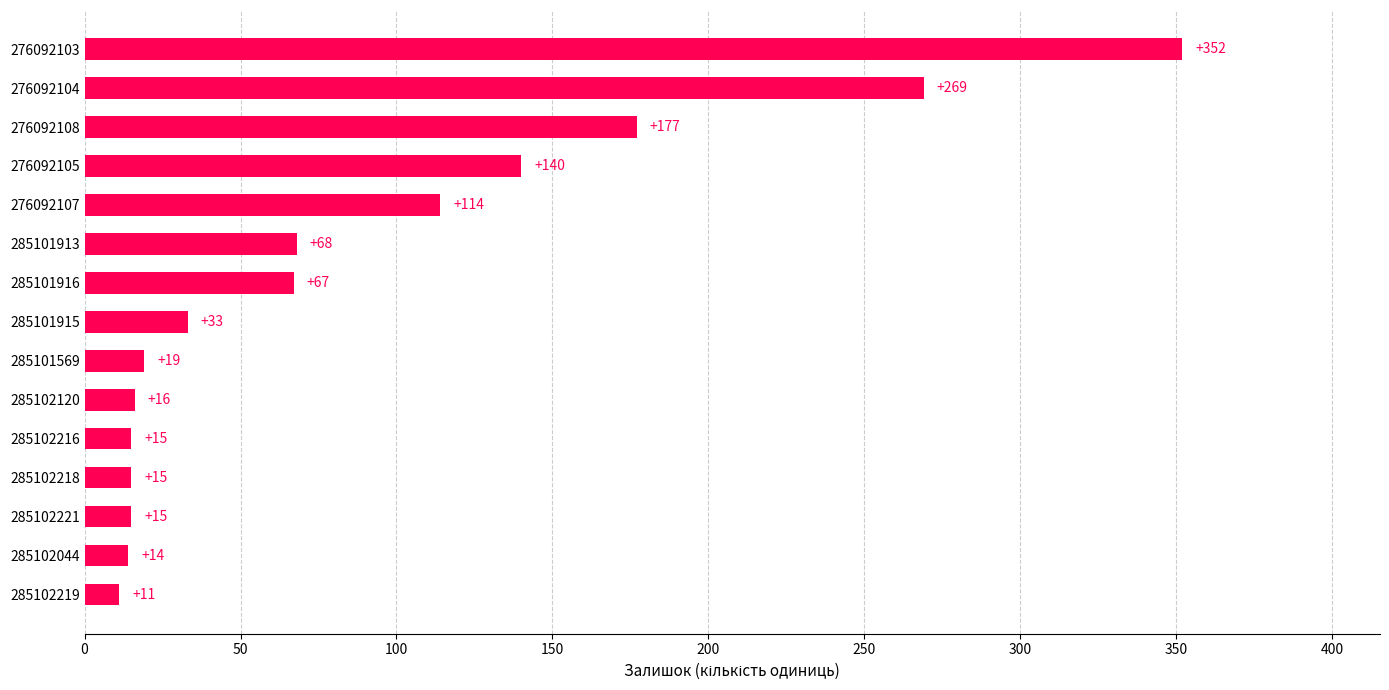

What is the sum of the values at 285102218 and 285102219?

26